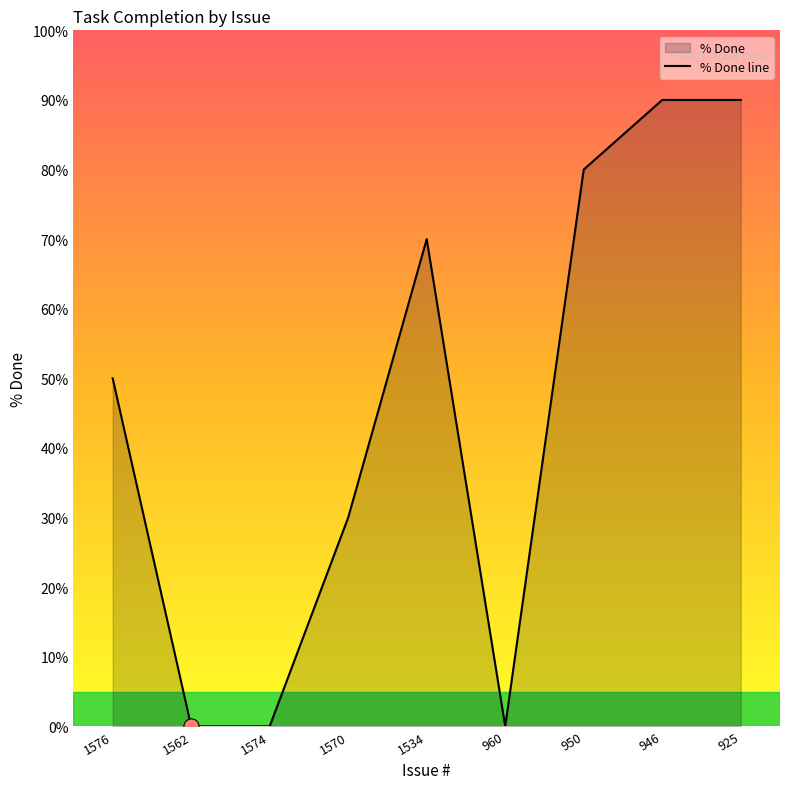

Between 950 and 1570, which is larger?

950